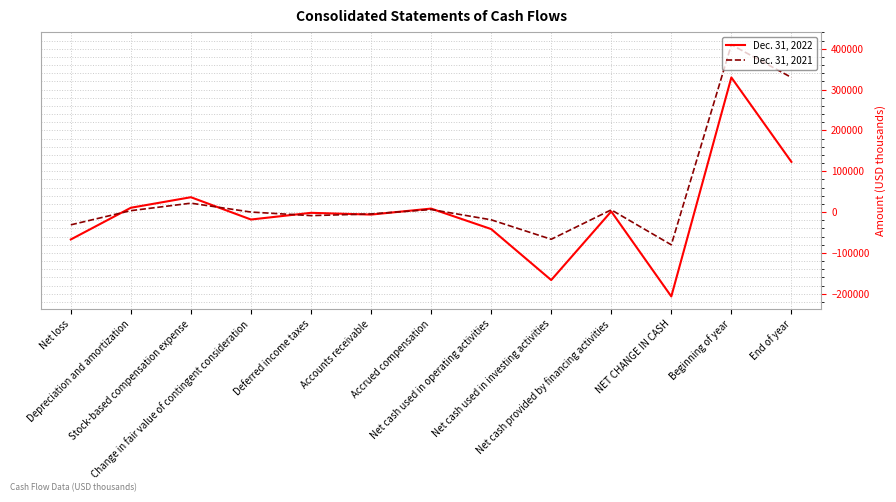

The Dec. 31, 2022 series shows 36321 at Stock-based compensation expense. True or false?

True